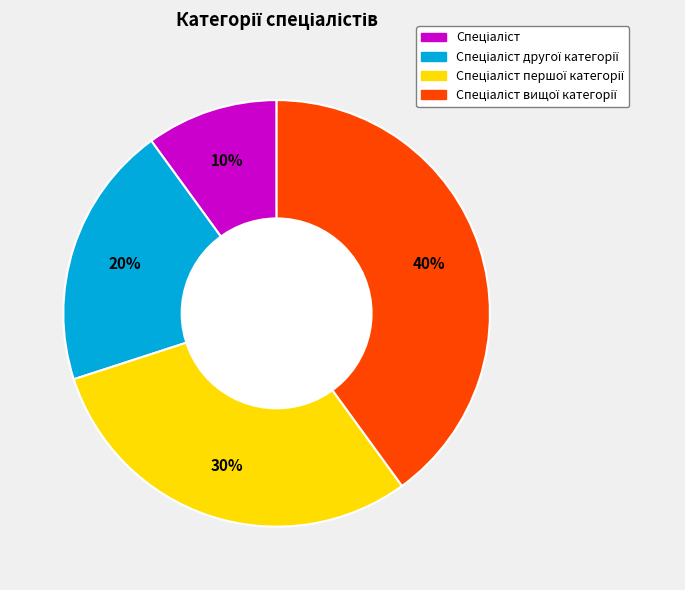

To the nearest percent, what is the difference between the largest and smallest slice percentages?

30%